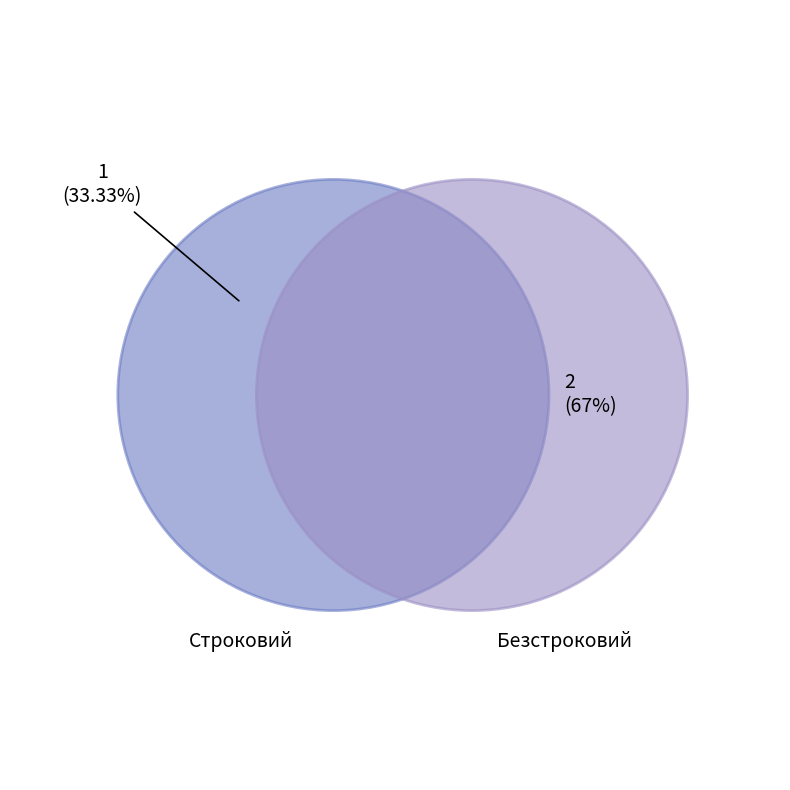

Which slice is the largest?

Безстроковий